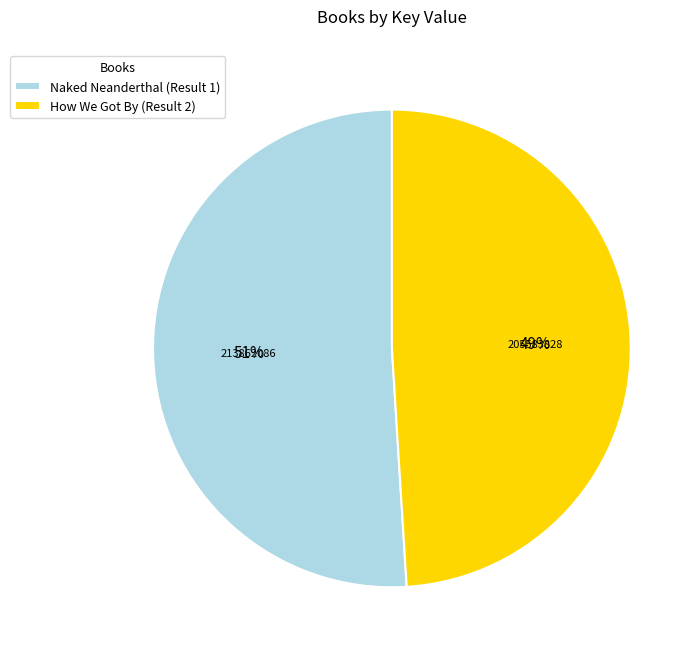

Does How We Got By (Result 2) account for over 50% of the chart?

No